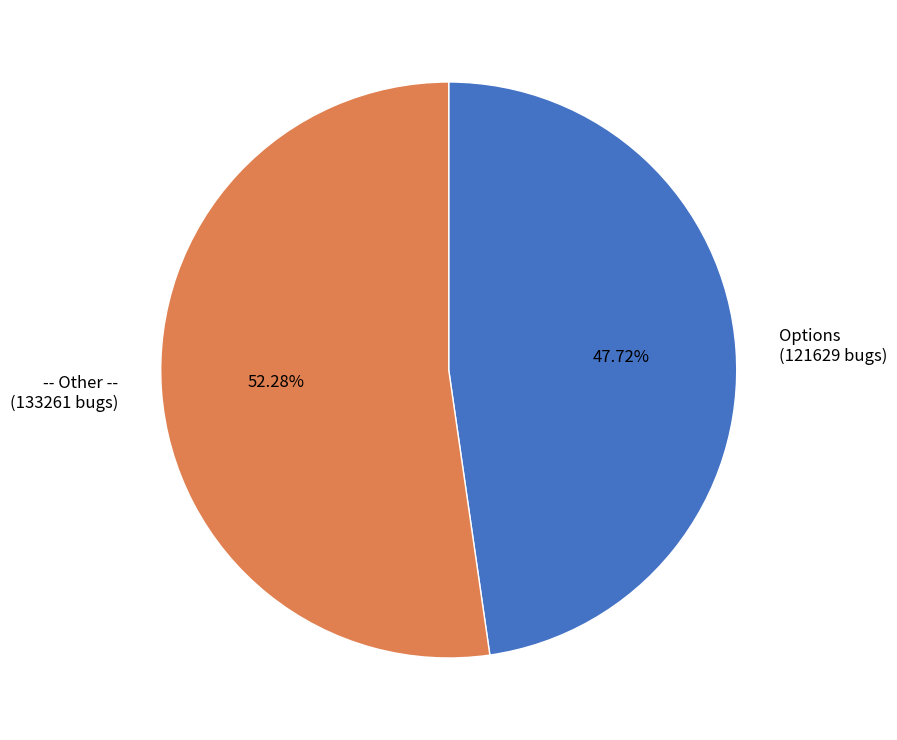

To the nearest percent, what portion does Options represent?

48%